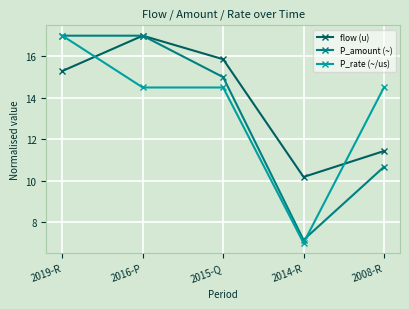

Is it true that P_rate (~/us) equals 17.0 at 2019-R?

True